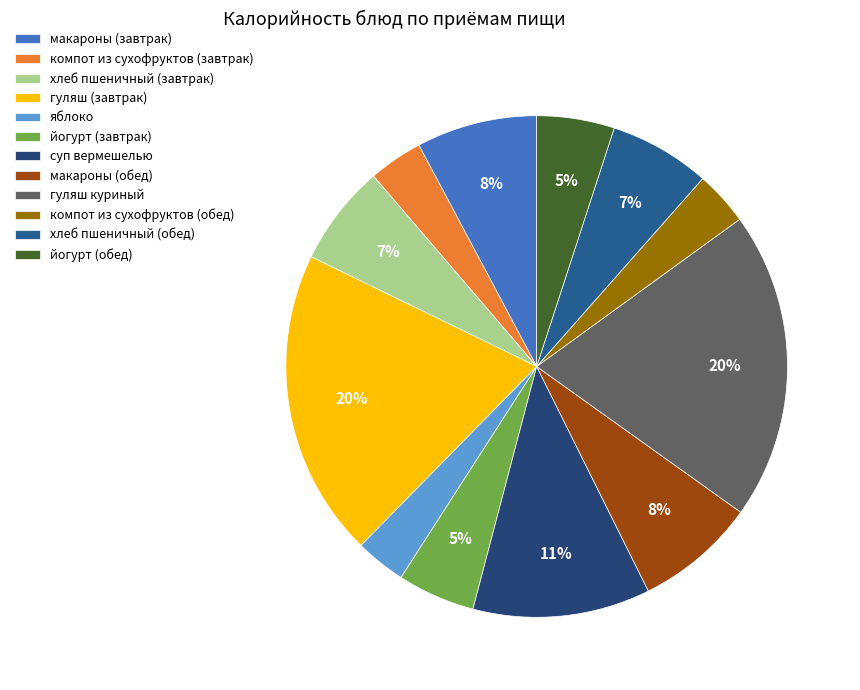

To the nearest percent, what portion does суп вермешелью represent?

11%